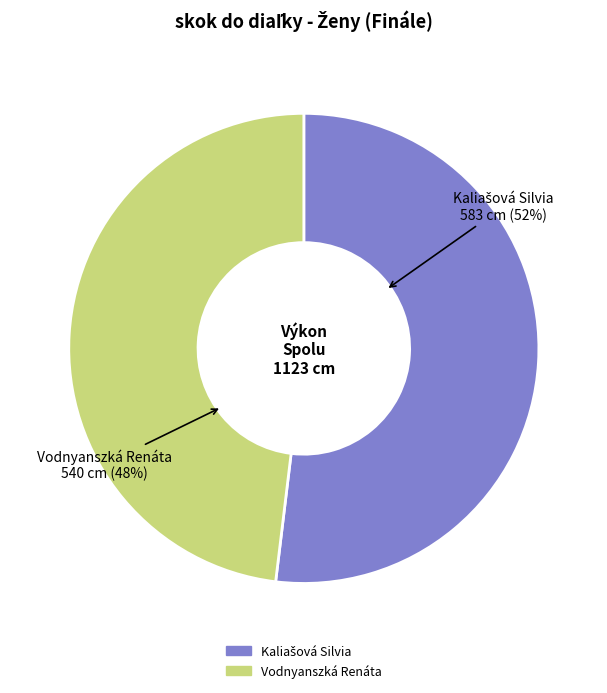

True or false: Vodnyanszká Renáta accounts for 54% of the total.

False